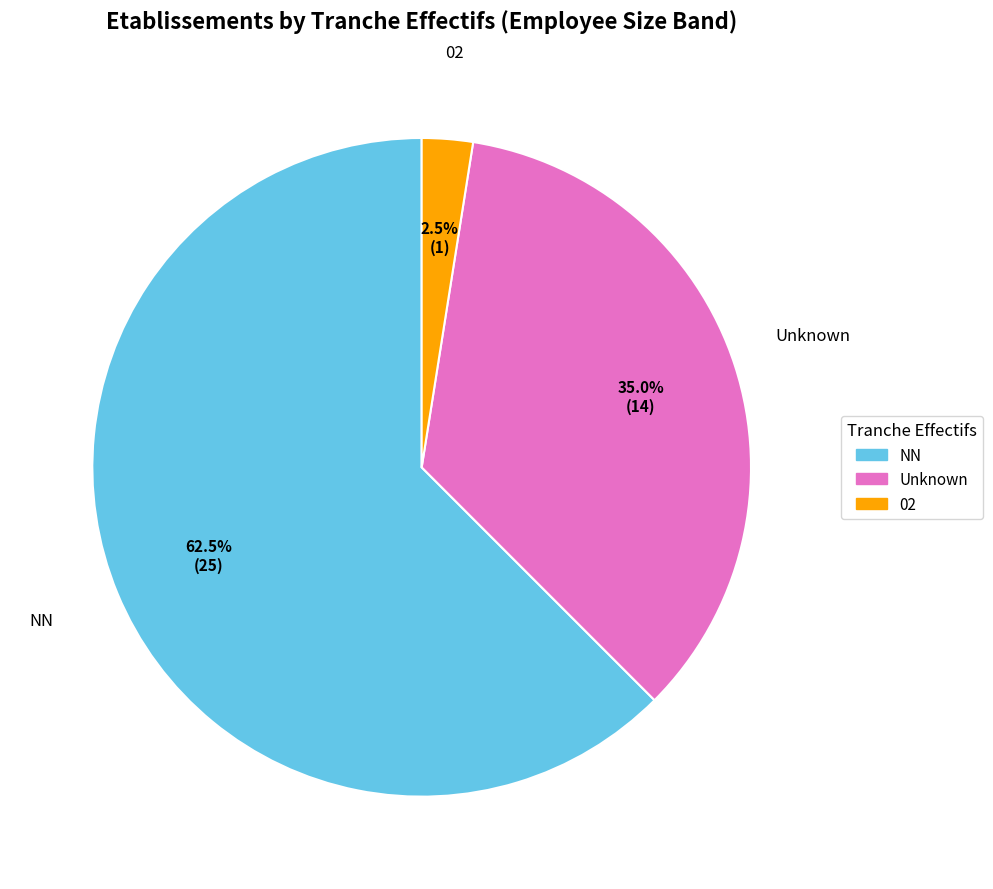

To the nearest percent, what is the difference between the largest and smallest slice percentages?

60%